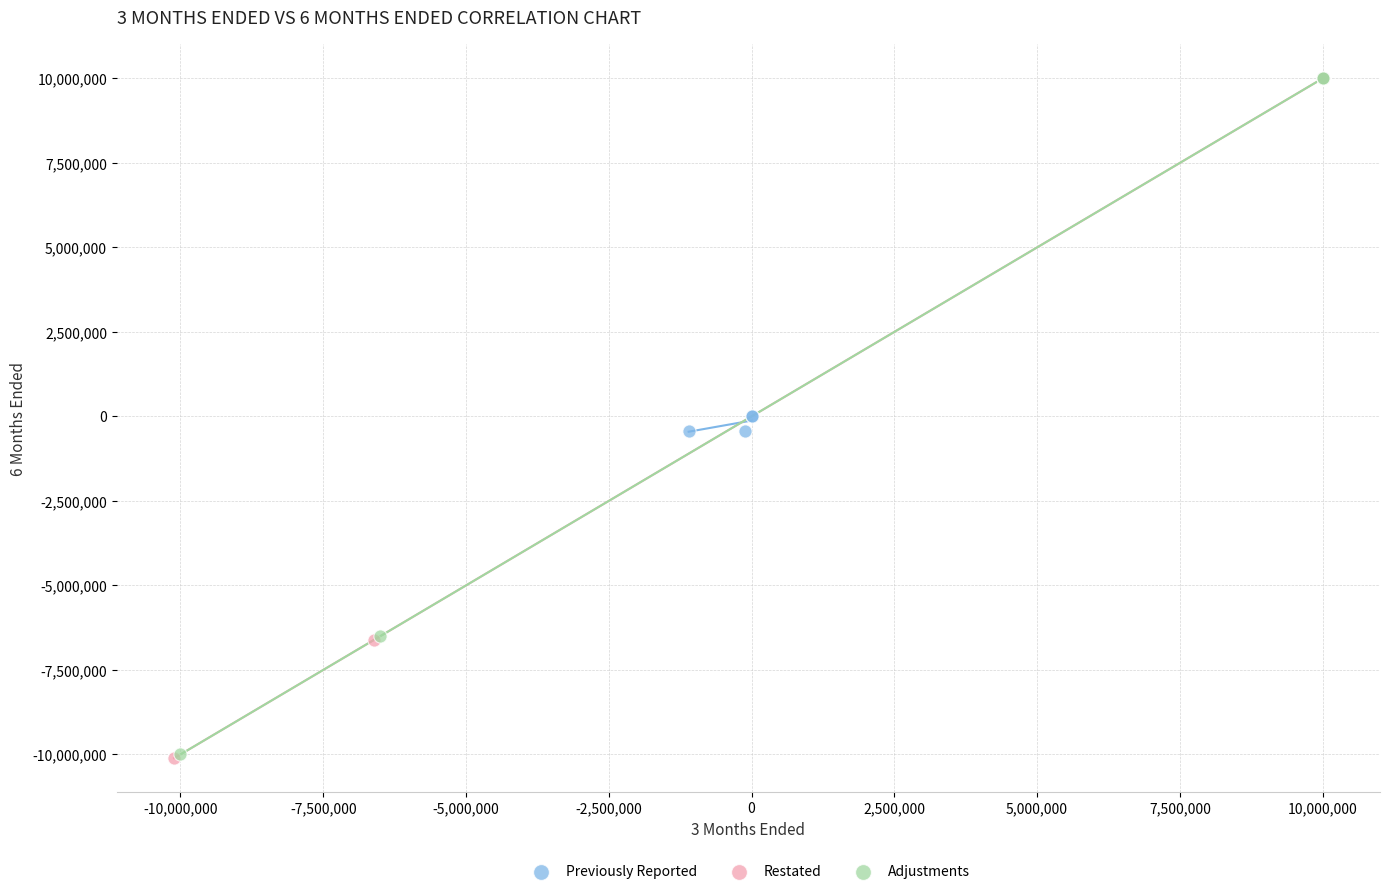

Which series has the widest spread of Y values?

Restated